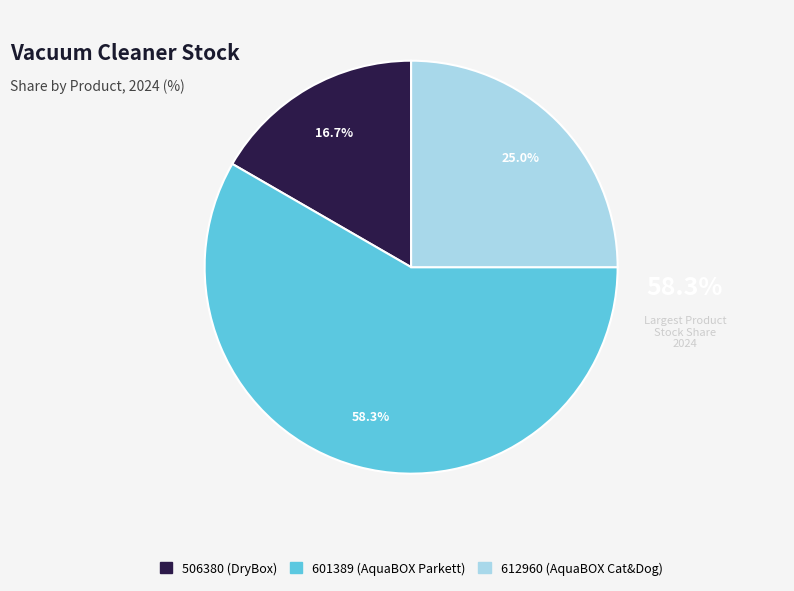

Is there a majority slice in this chart?

Yes